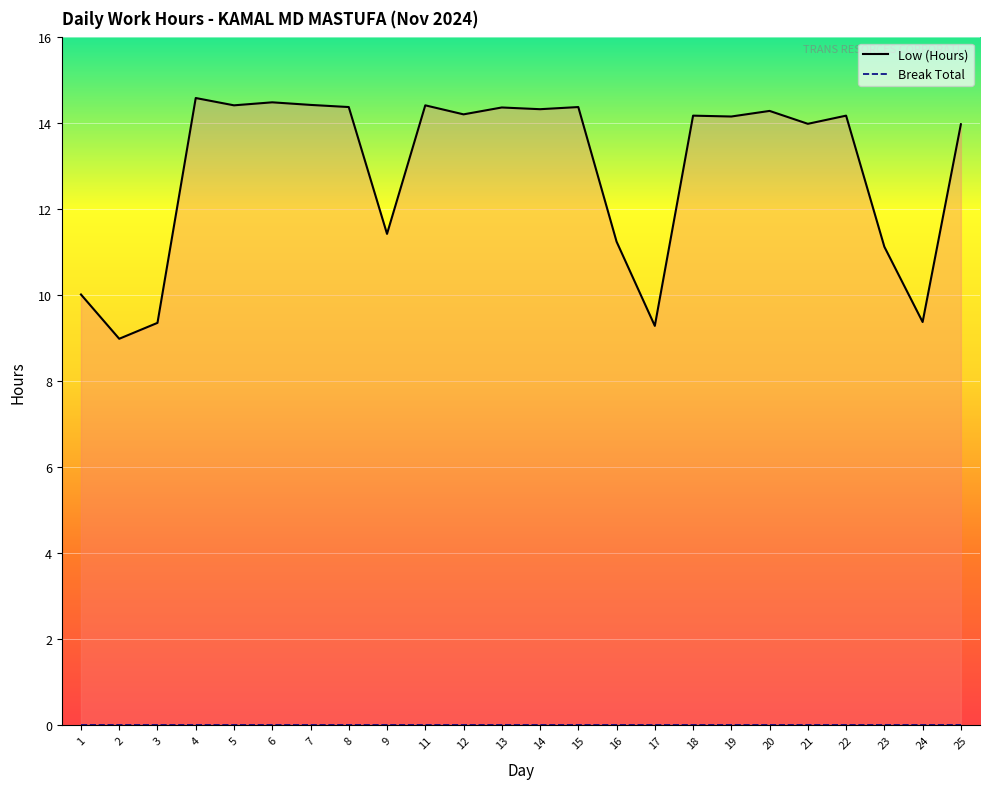

True or false: Break Total Line and Low (Hours) Line intersect in this chart.

False